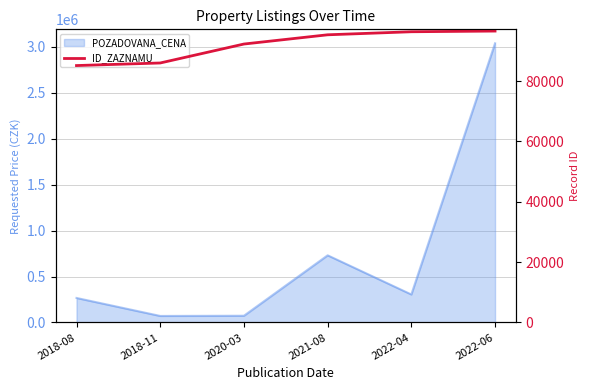

The chart shows a value of 96570 at 2022-06. True or false?

True